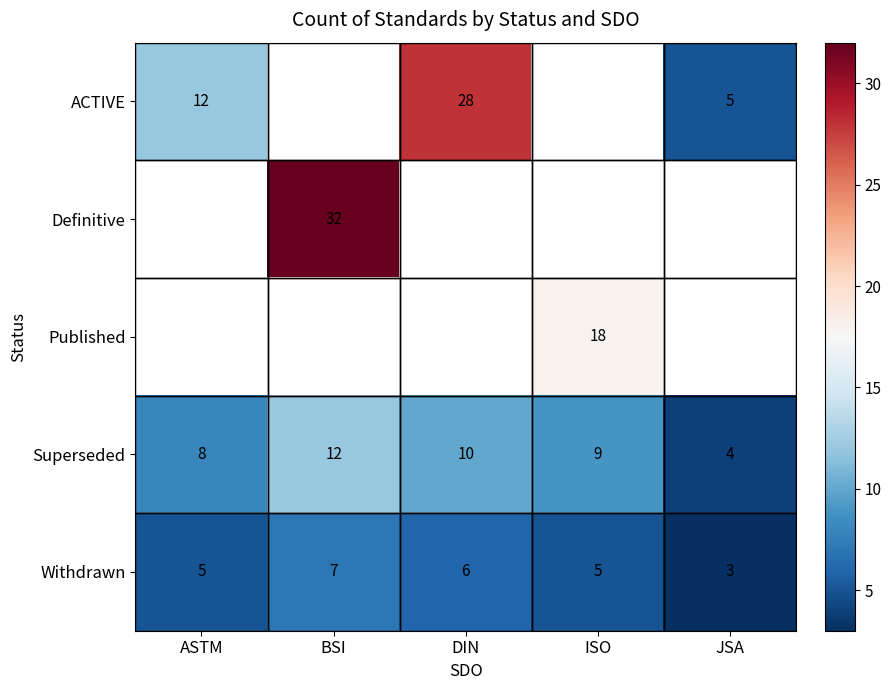

At how many categories does at least one series exceed 20?

2